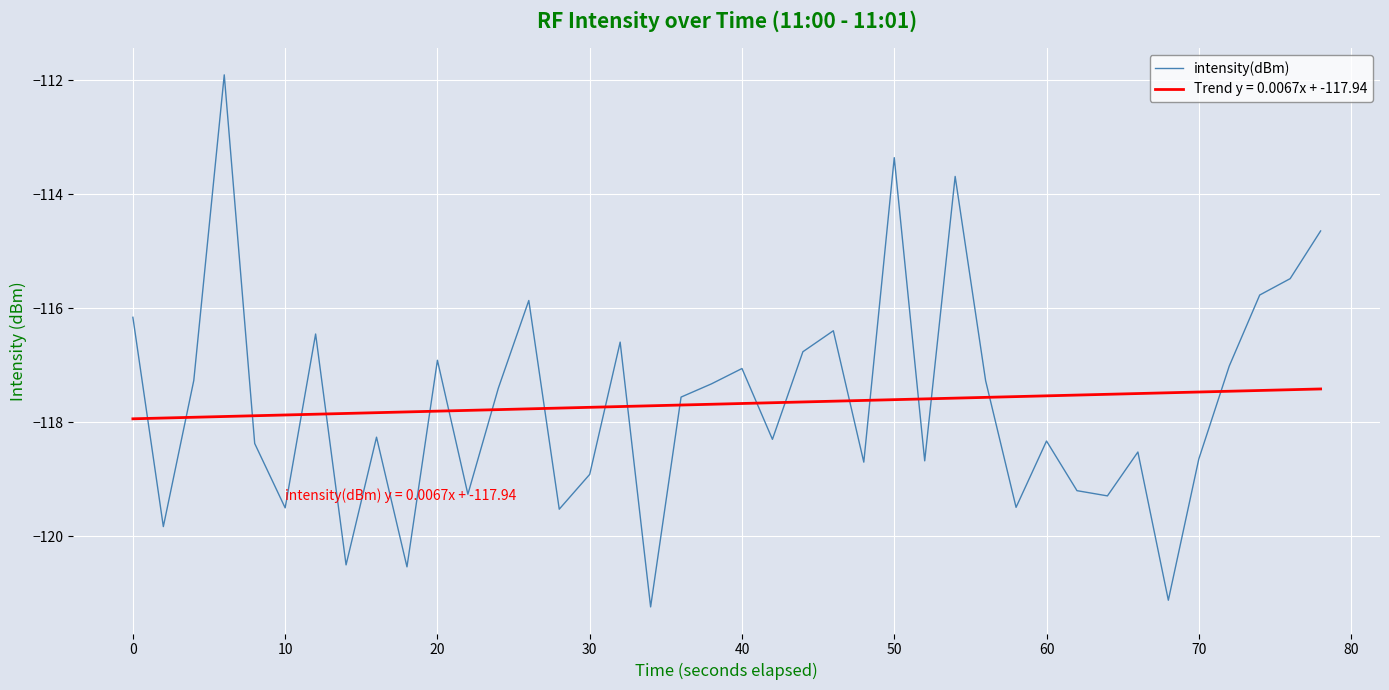

Which series has the widest spread of values?

intensity(dBm)